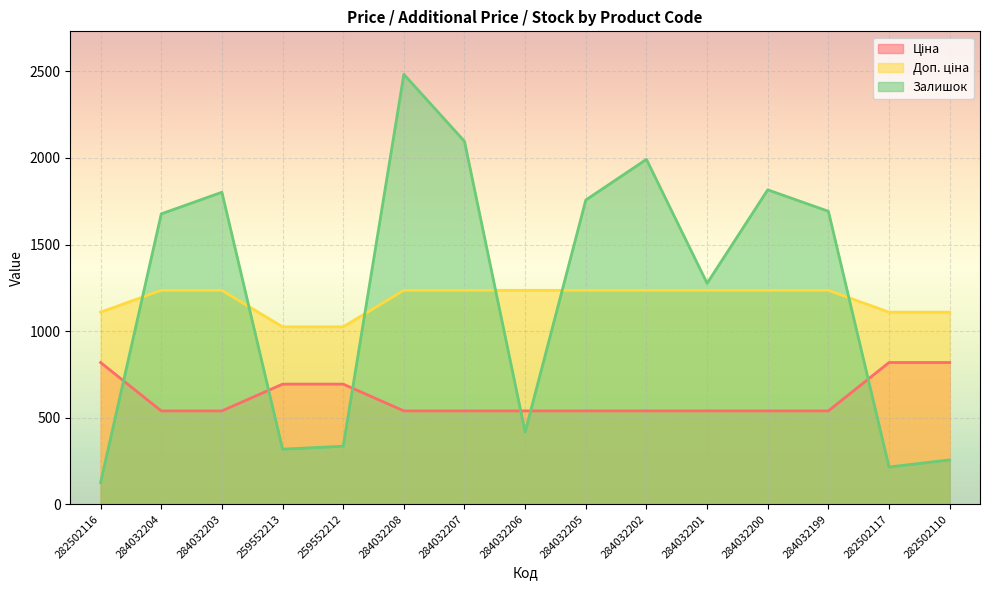

Between 282502117 and 282502110, which series saw the biggest shift?

Залишок